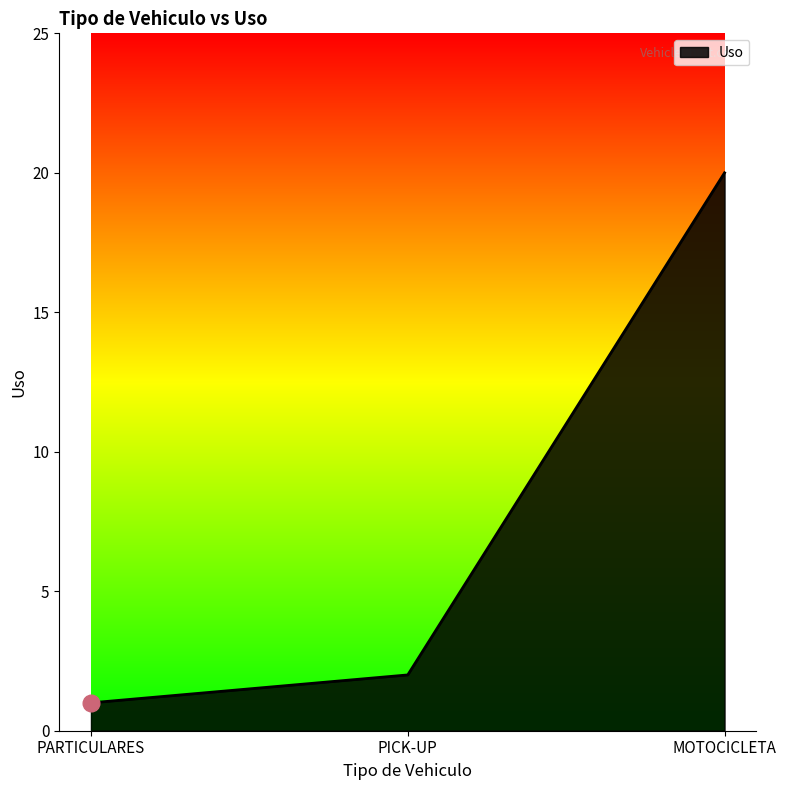

Does the chart display data point markers on the line(s)?

No